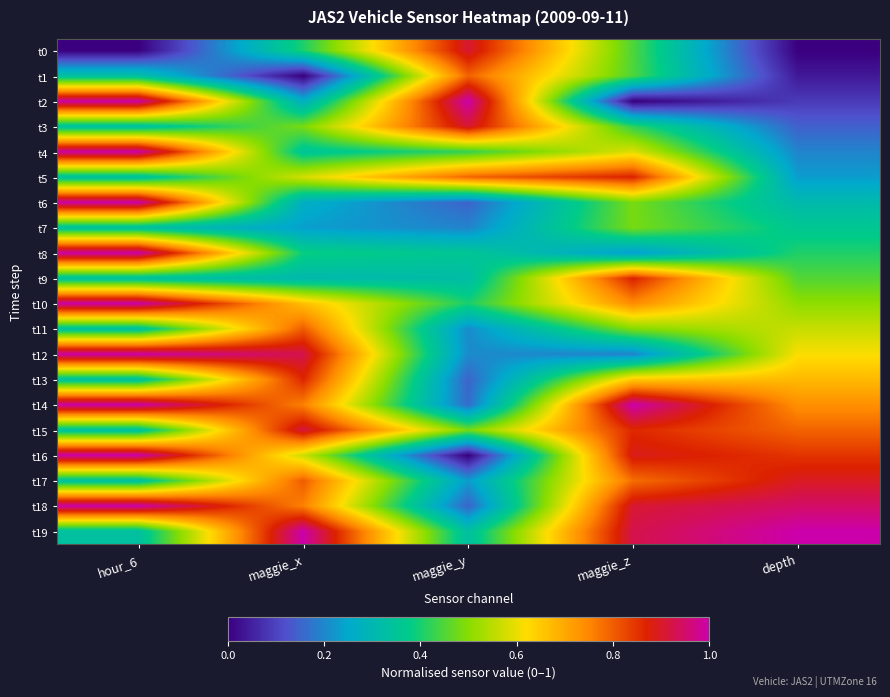

What is the total value across all series at depth?

9.8